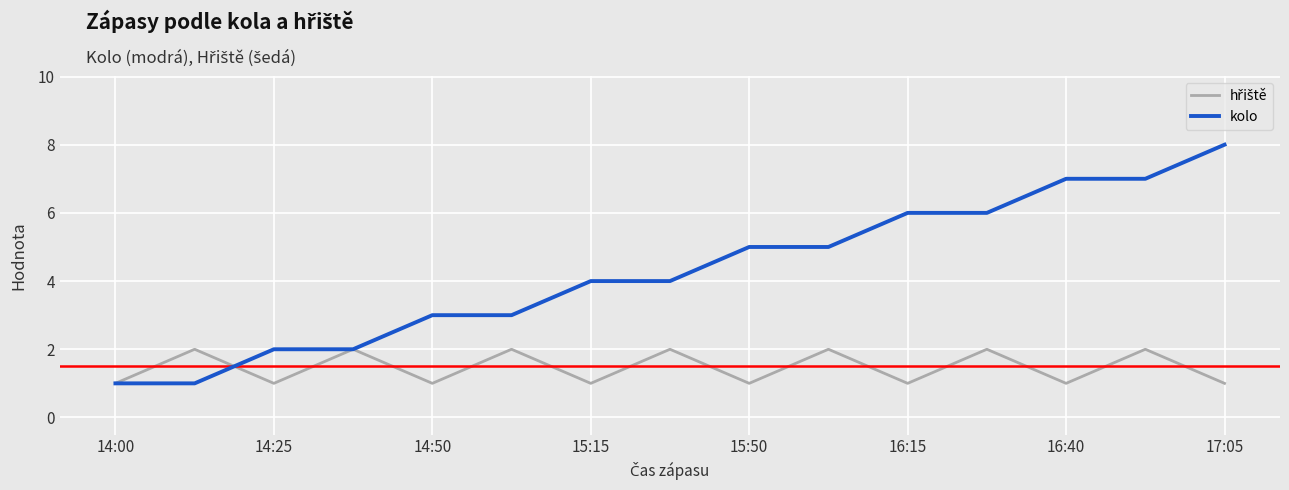

What is the greatest value displayed?

8